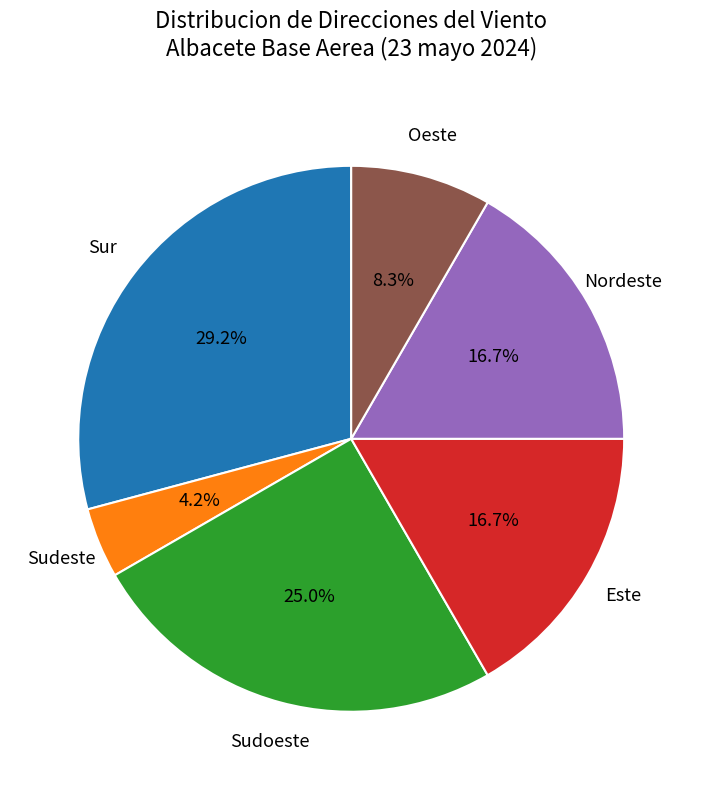

How many slices are in this pie chart?

6